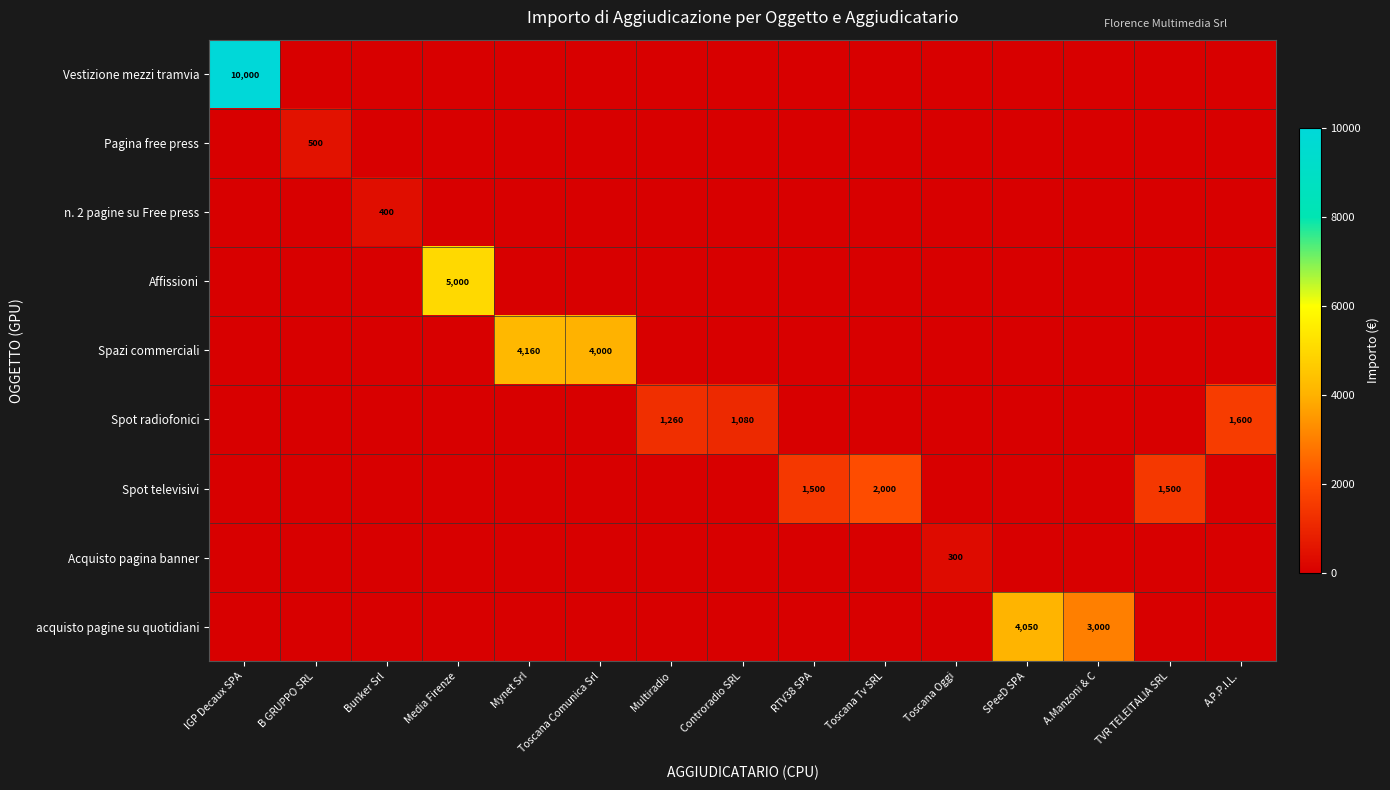

True or false: Spazi commerciali has a value of 2479 at A.Manzoni & C.

False